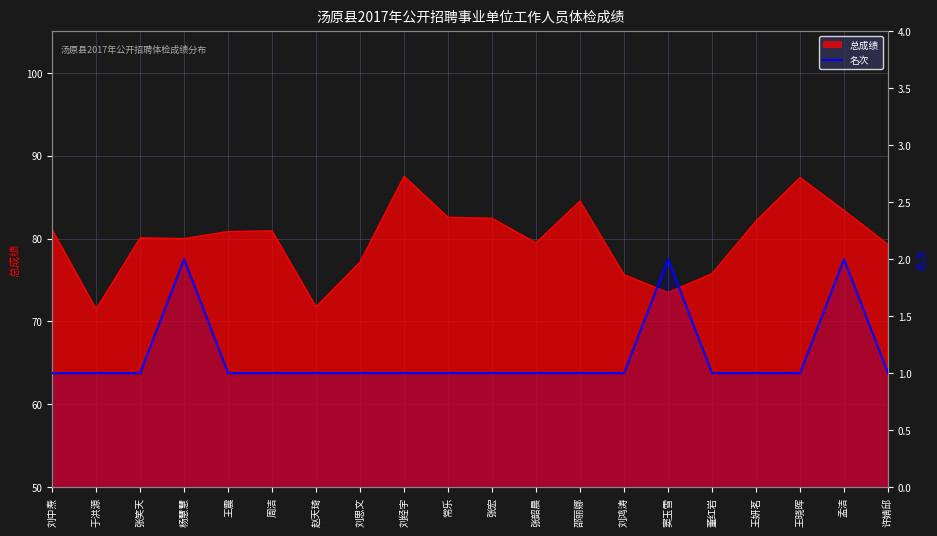

At which category does the chart reach its minimum across all series?

刘中焘